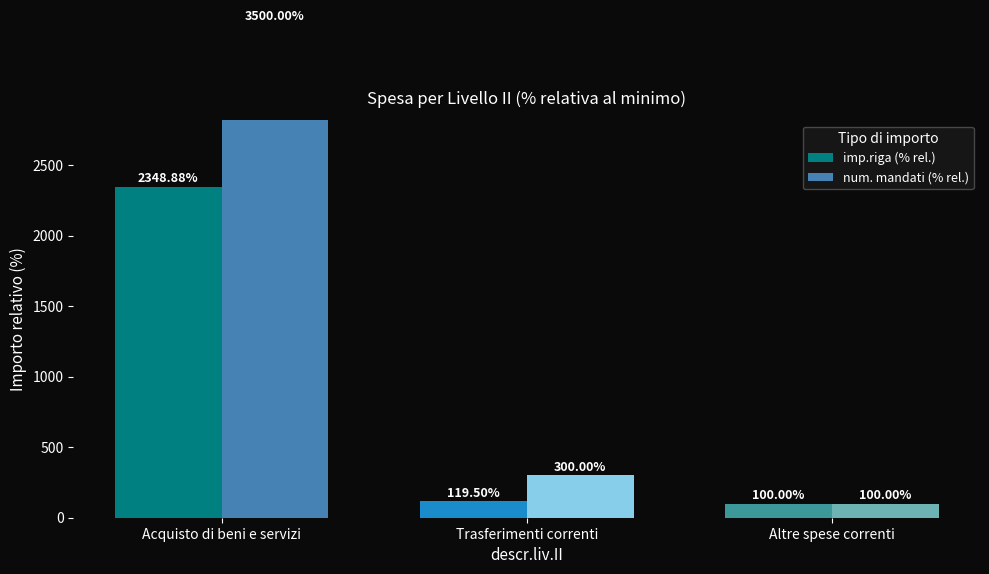

Is it true that num. mandati (% rel.) equals 300.0 at Trasferimenti correnti?

True